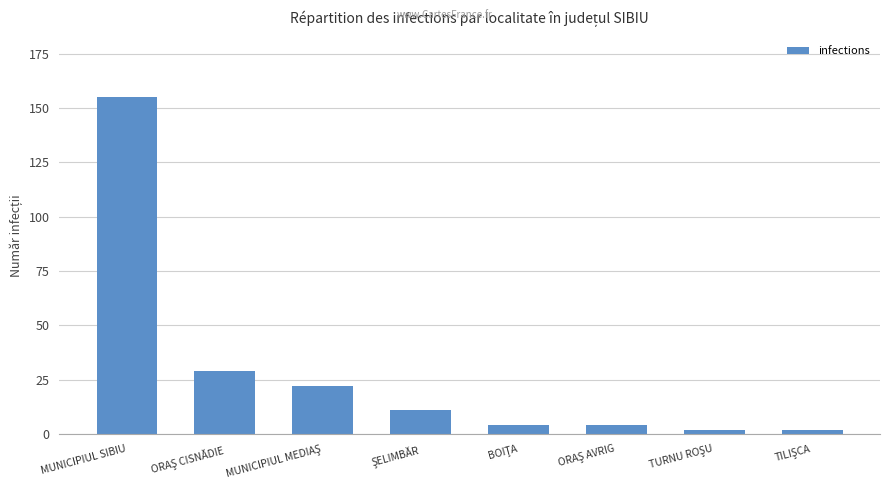

The chart shows a value of 272 at MUNICIPIUL SIBIU. True or false?

False